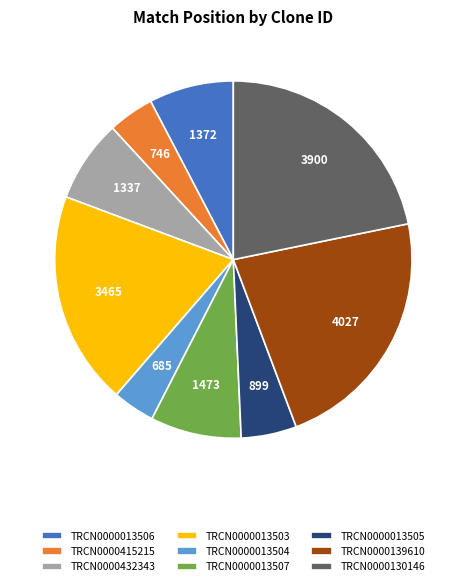

Is it true that TRCN0000013507 is 13% of the pie?

False